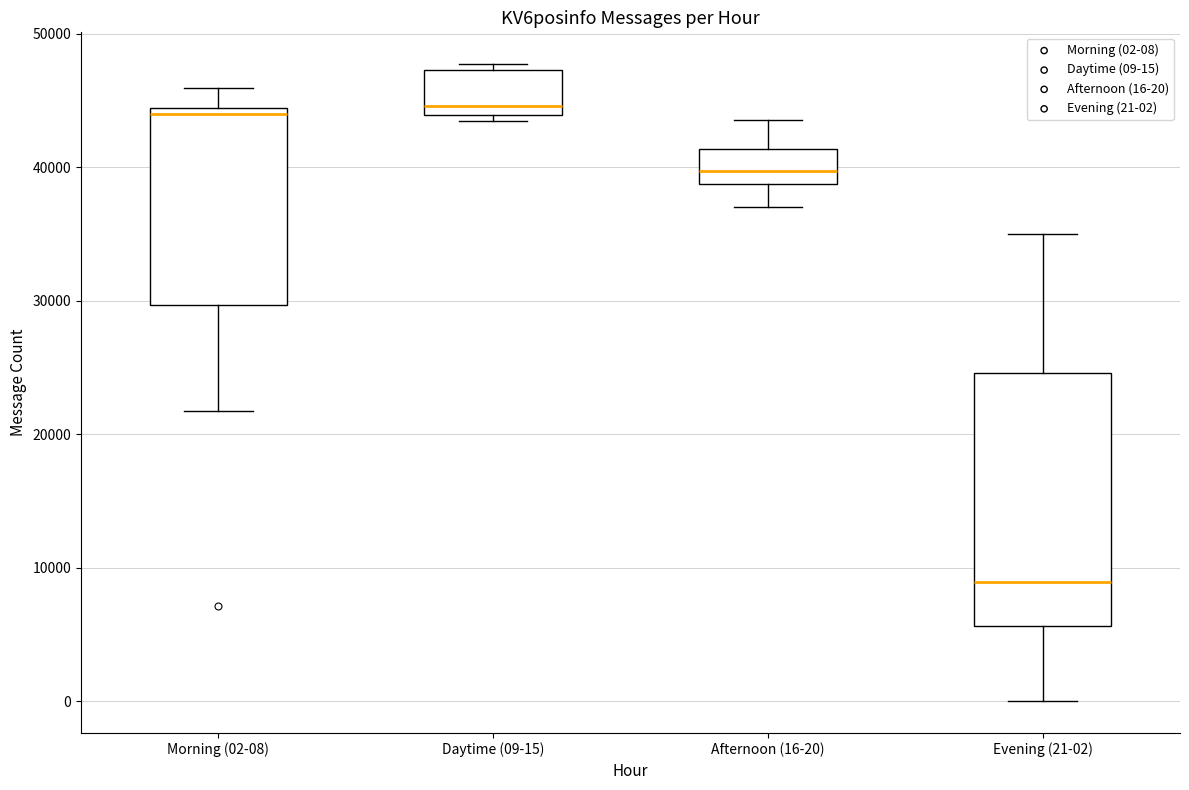

Reading left to right, read every box against the y-axis: the position of its median line, the range the box covers, and the ends of its whiskers. The values are not printed on the chart, so give them approximately, as read against the axis.

Morning (02-08): median 44000 (just below the box's upper edge), box 30000 to 44000, whiskers 22000 to 46000
Daytime (09-15): median 45000, box 44000 to 47000, whiskers 43000 to 48000
Afternoon (16-20): median 40000, box 39000 to 41000, whiskers 37000 to 44000
Evening (21-02): median 9000, box 6000 to 25000, whiskers 0 to 35000